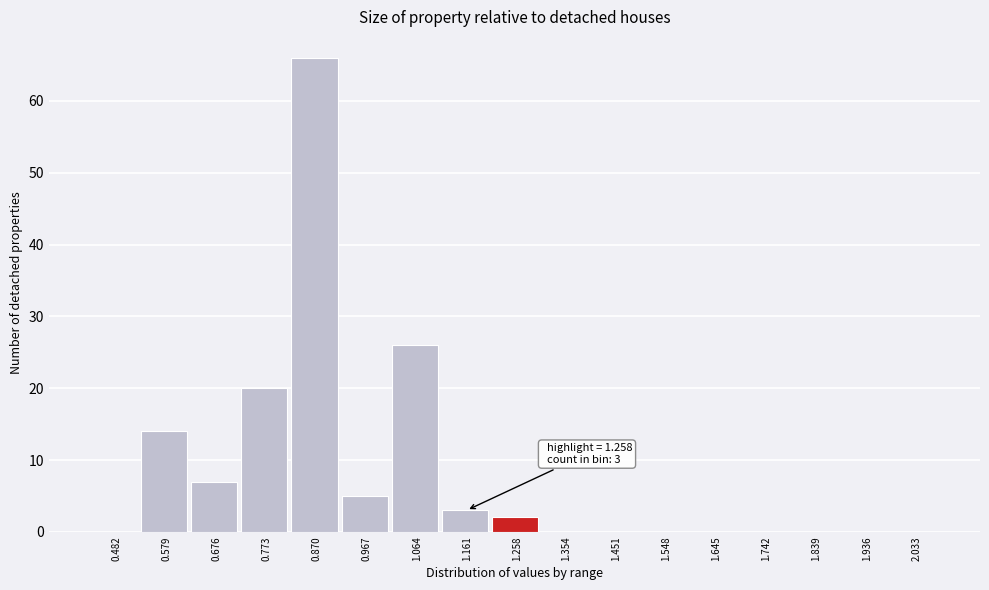

Reading left to right, what are all the values shown in this chart?

0.482=0	0.579=14	0.676=7	0.773=20	0.870=66	0.967=5	1.064=26	1.161=3	1.258=2	1.354=0	1.451=0	1.548=0	1.645=0	1.742=0	1.839=0	1.936=0	2.033=0